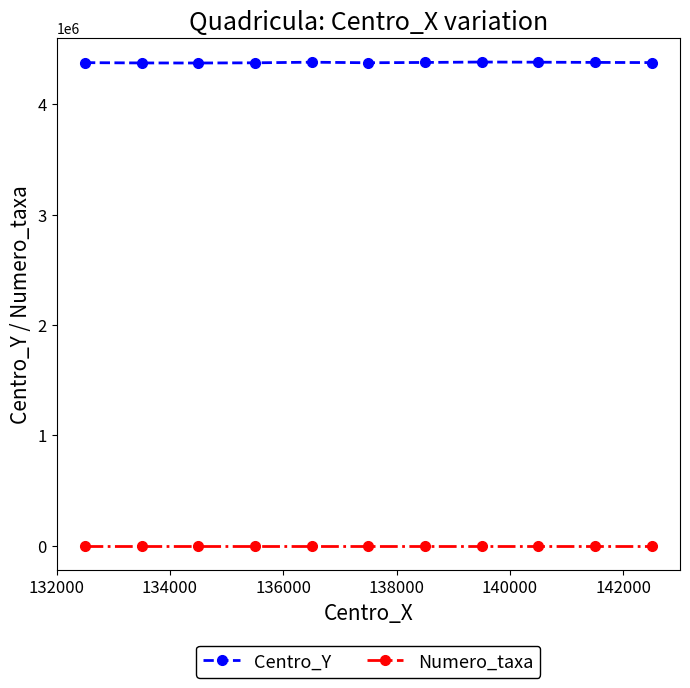

Is this an area chart (filled region under the line)?

No